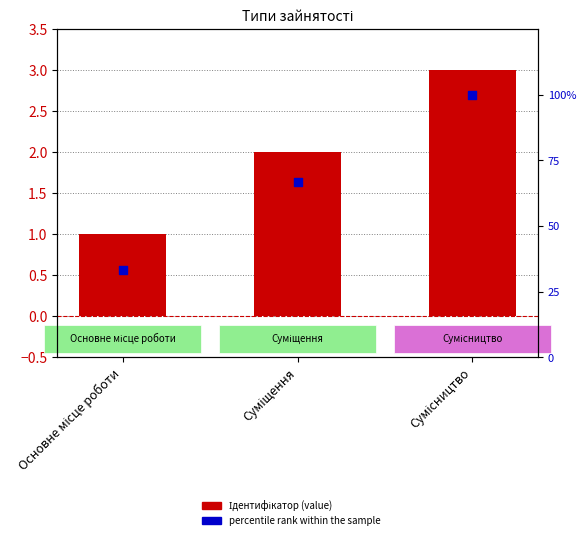

At how many categories does at least one series exceed 12?

3